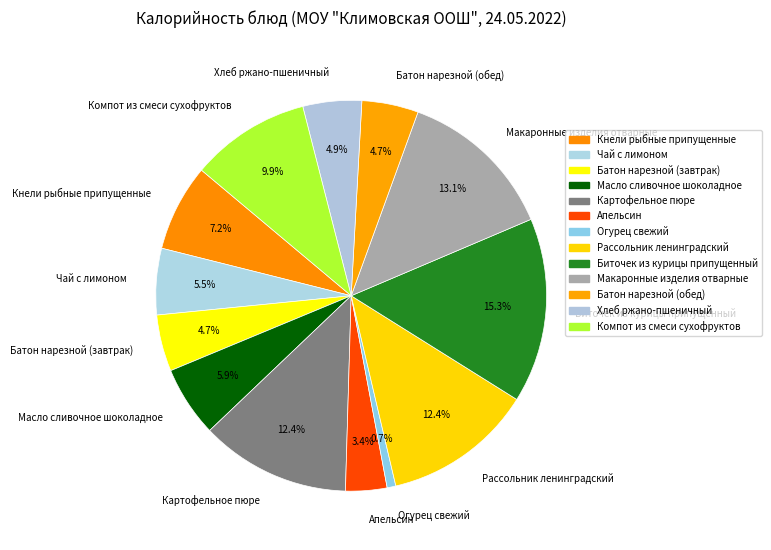

Which has a higher value, Кнели рыбные припущенные or Масло сливочное шоколадное?

Кнели рыбные припущенные